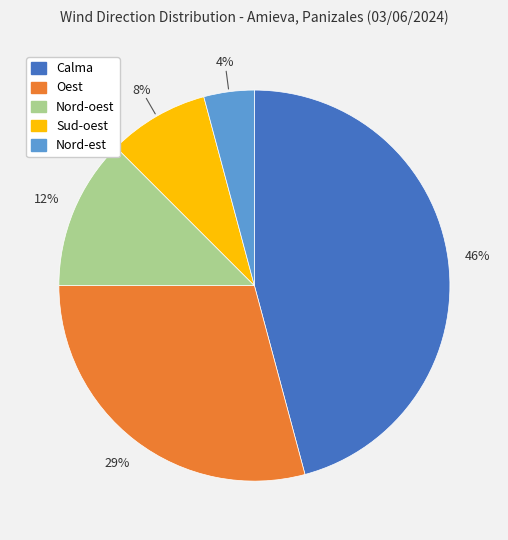

Does Nord-oest represent more than half of the total?

No